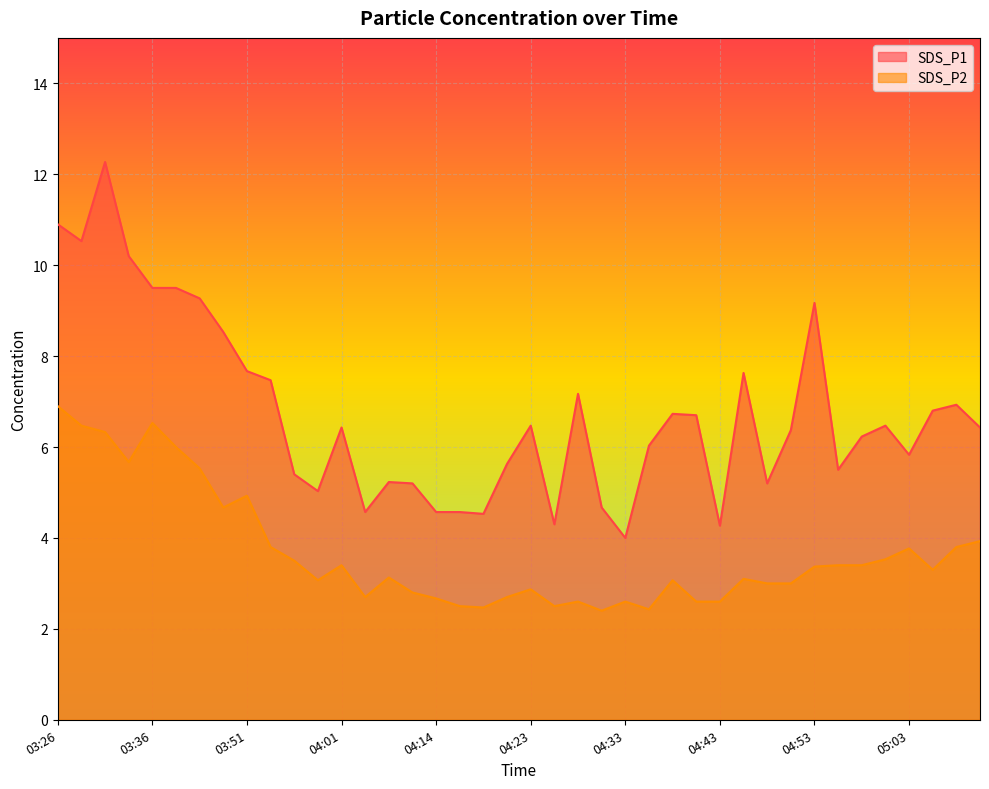

Between 04:50 and 05:03, which is larger?

04:50